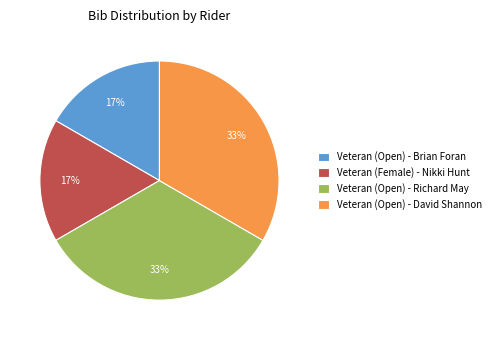

Is Veteran (Open) - David Shannon the majority of the pie?

No